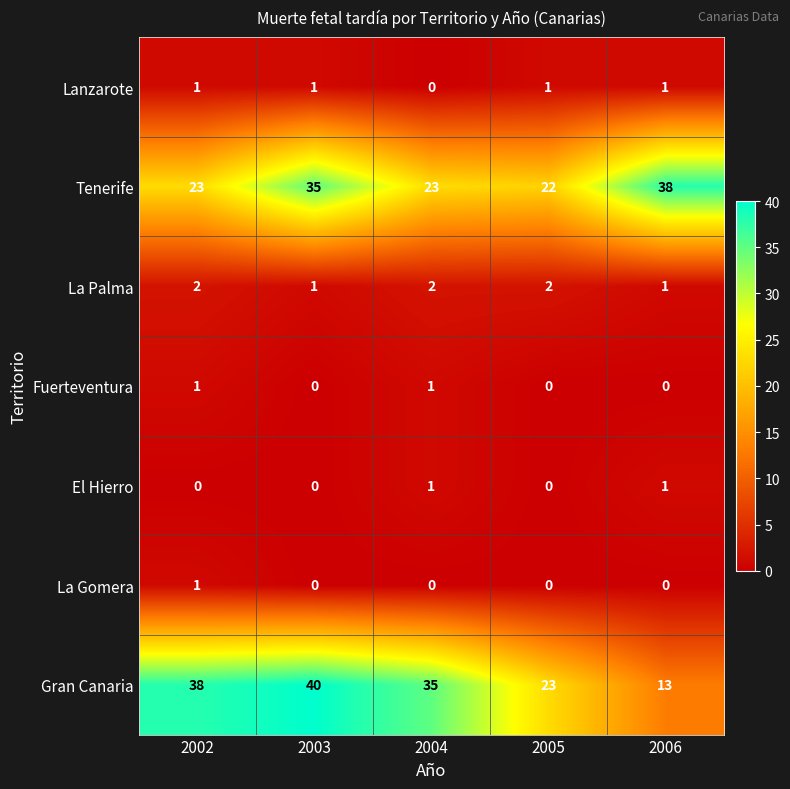

The El Hierro series shows 1 at 2006. True or false?

True